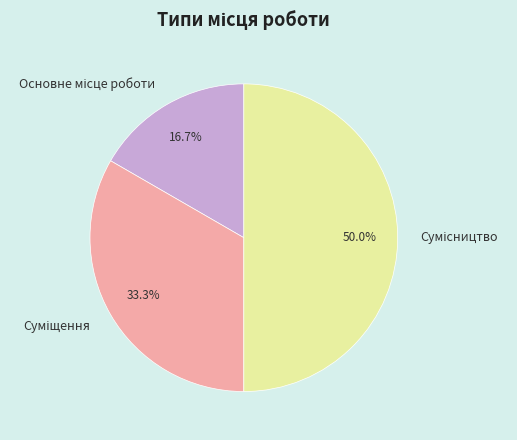

Is there any slice that represents more than half of the pie?

No